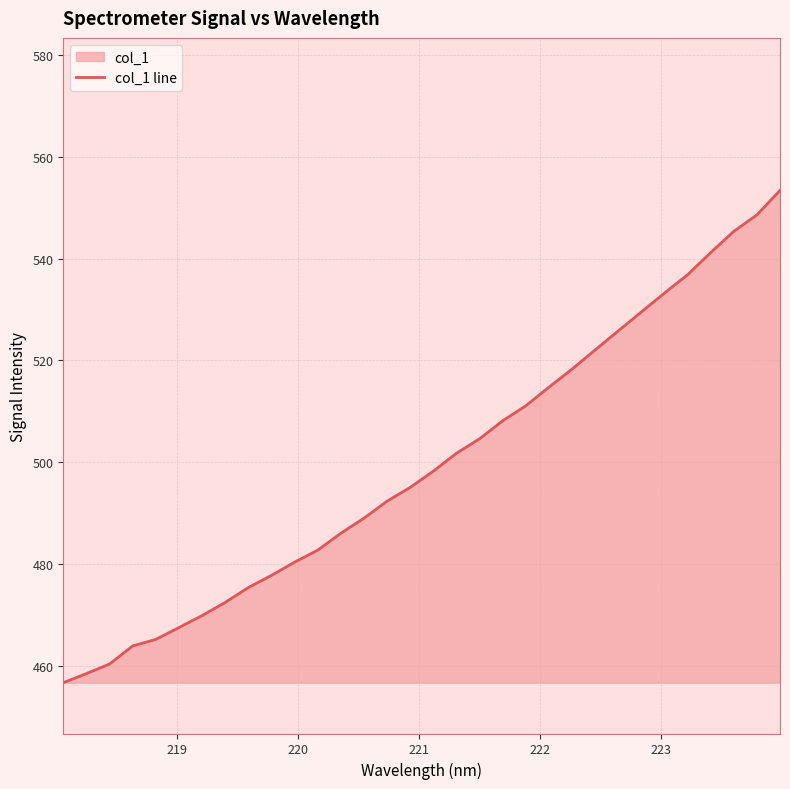

What is the difference between the maximum and minimum values?

96.8